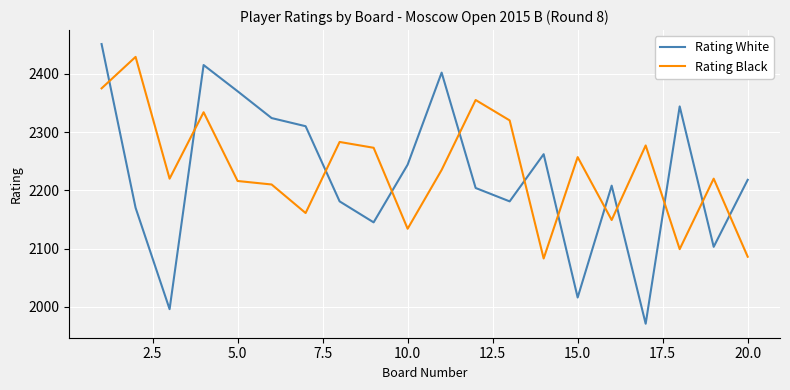

List the series in order of their peak value, highest first.

Rating White, Rating Black